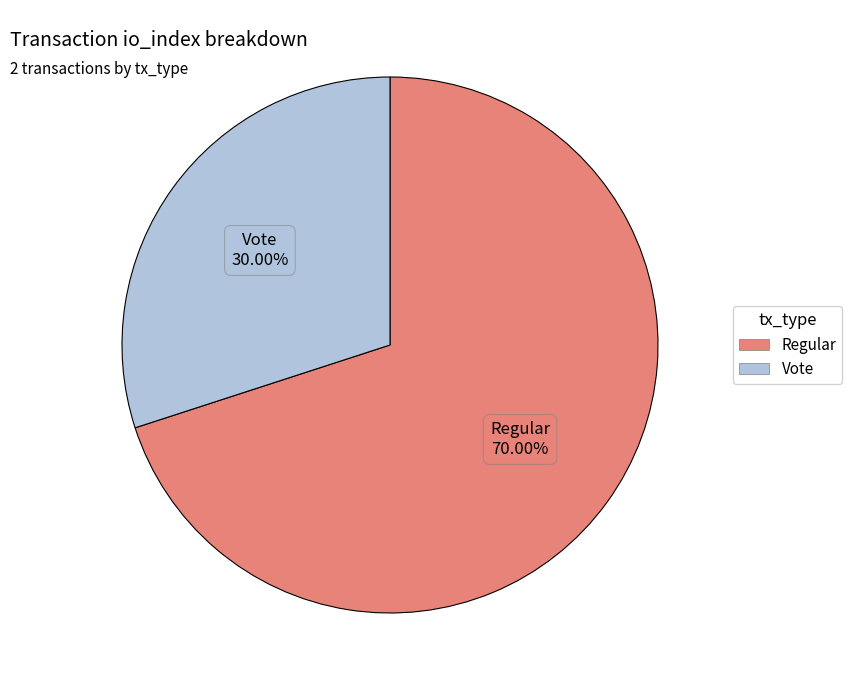

Is there a majority slice in this chart?

Yes